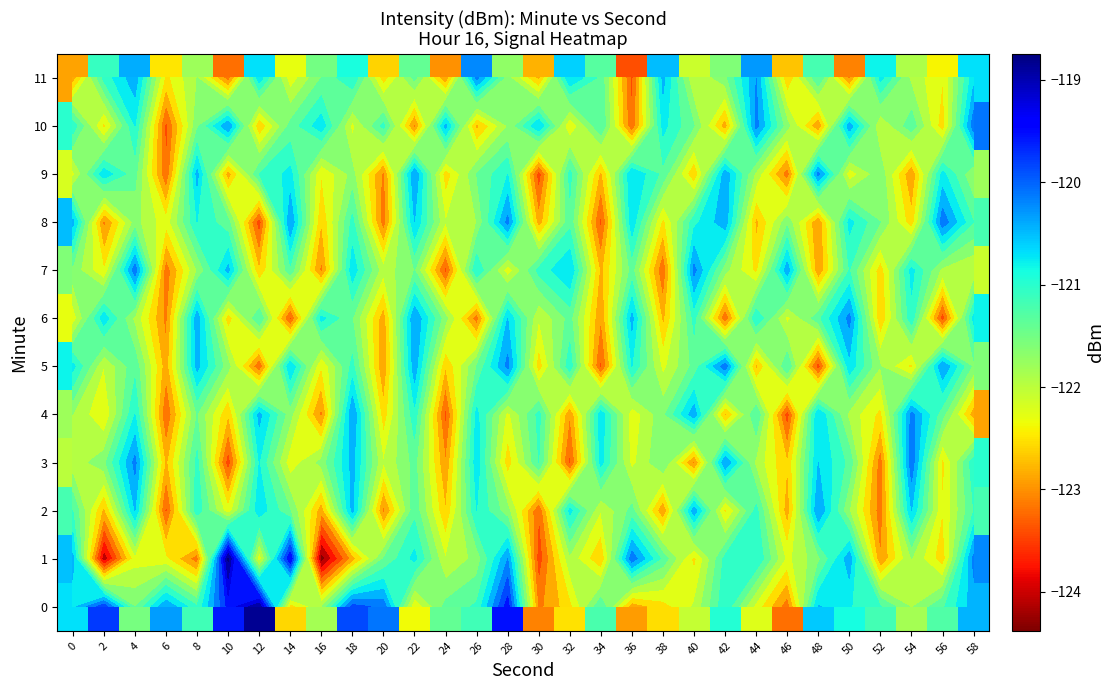

Is it true that 11 equals -47.7 at 42?

False